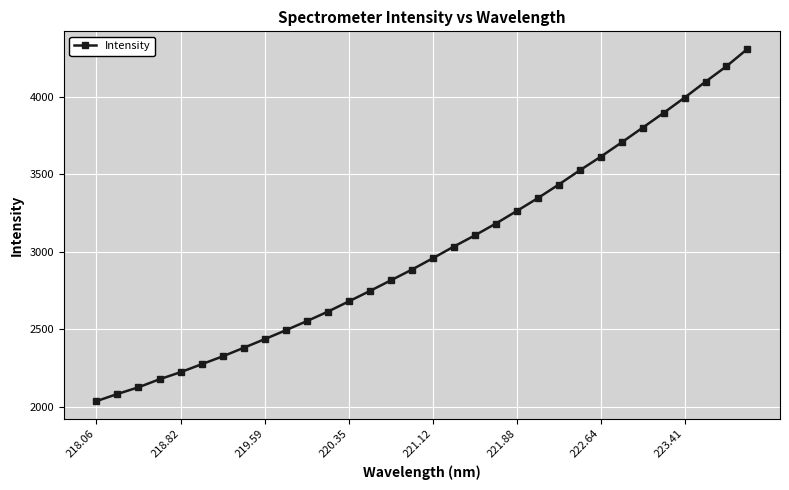

True or false: the data has more than 2 interior local peaks.

False